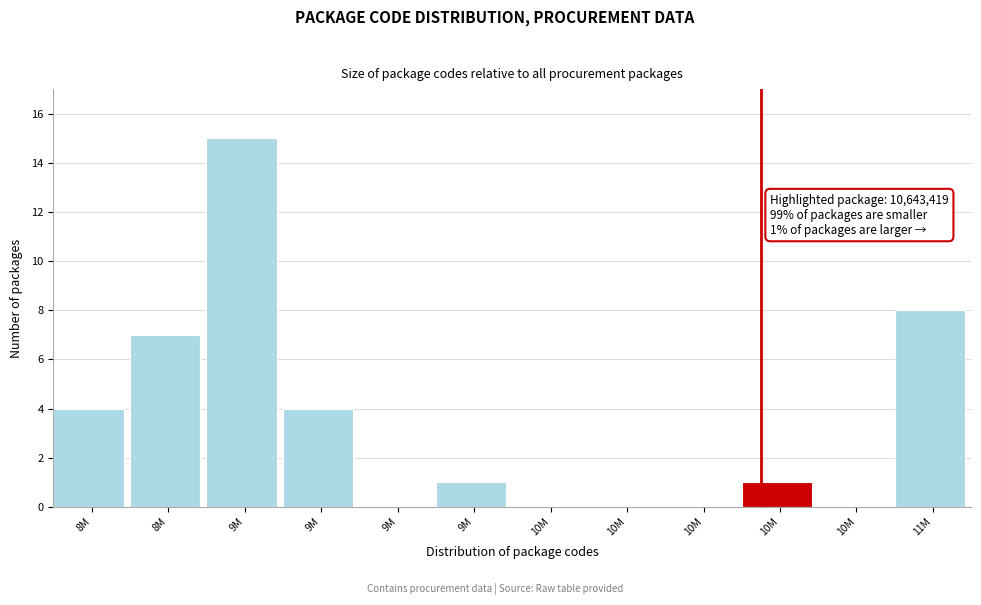

How many categories are shown in the chart?

12